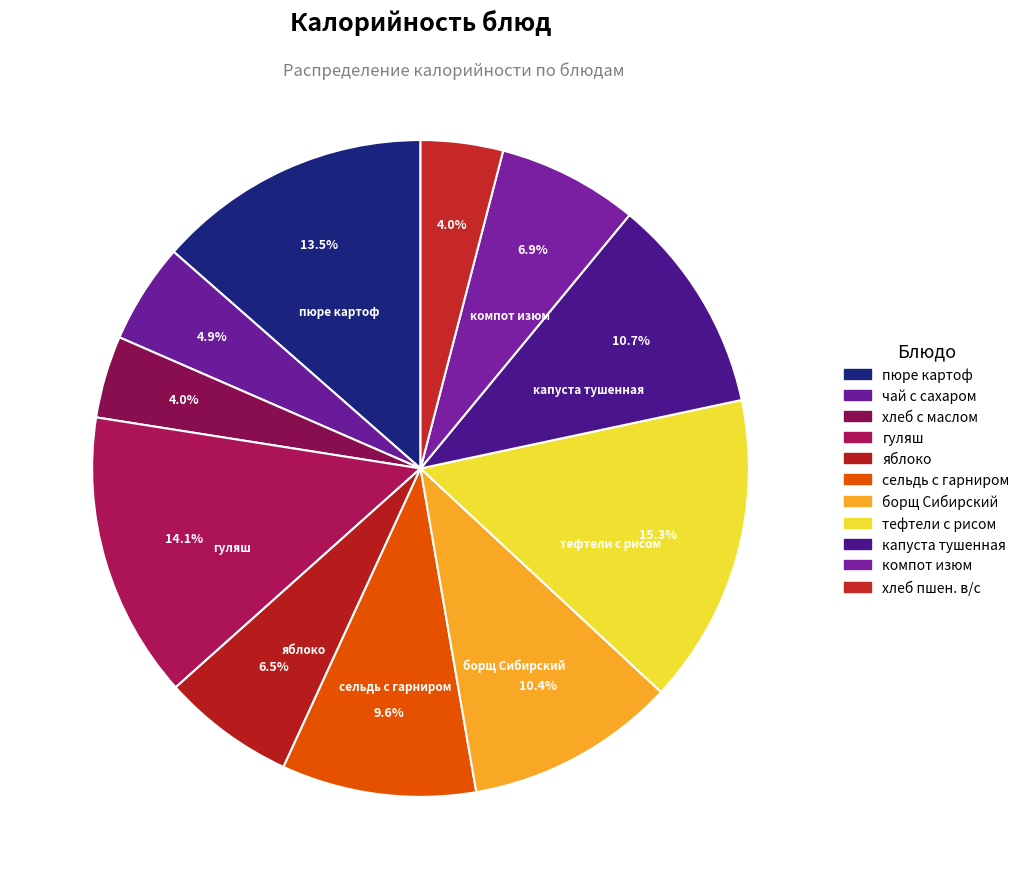

Count the number of slices in the pie.

11